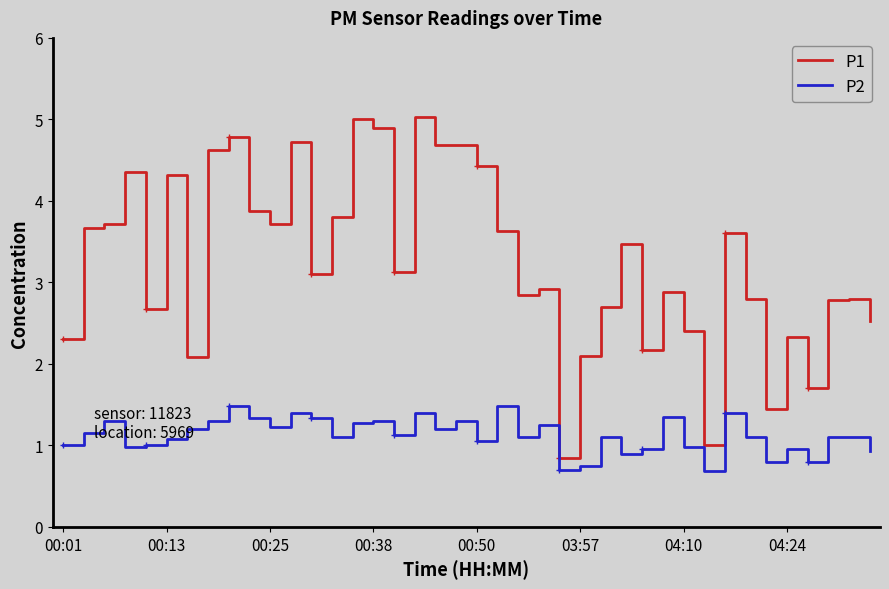

Is it true that P1 equals 2.5 at 36?

False